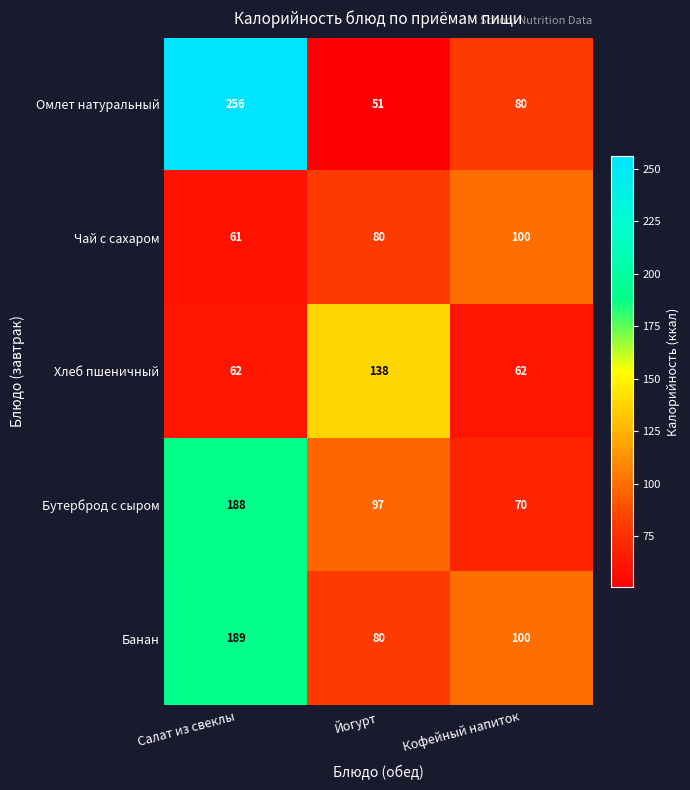

What is the total value across all series at Салат из свеклы?

756